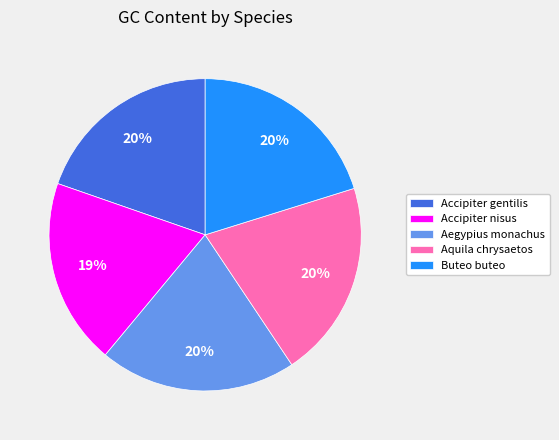

To the nearest percent, what percentage of the pie is Accipiter nisus?

19%